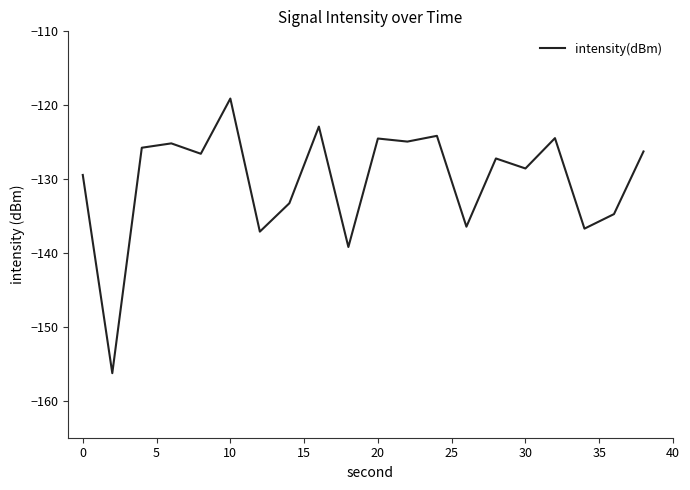

What is the maximum value shown in the chart?

-119.1